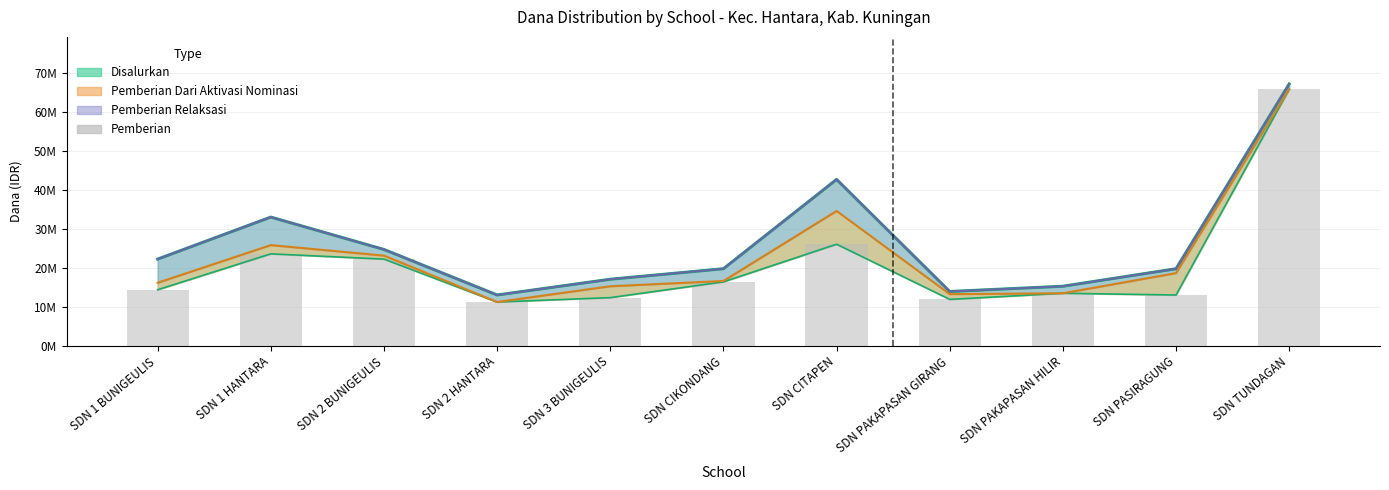

What is the ratio of the value at SDN PASIRAGUNG to the value at SDN TUNDAGAN?

0.2